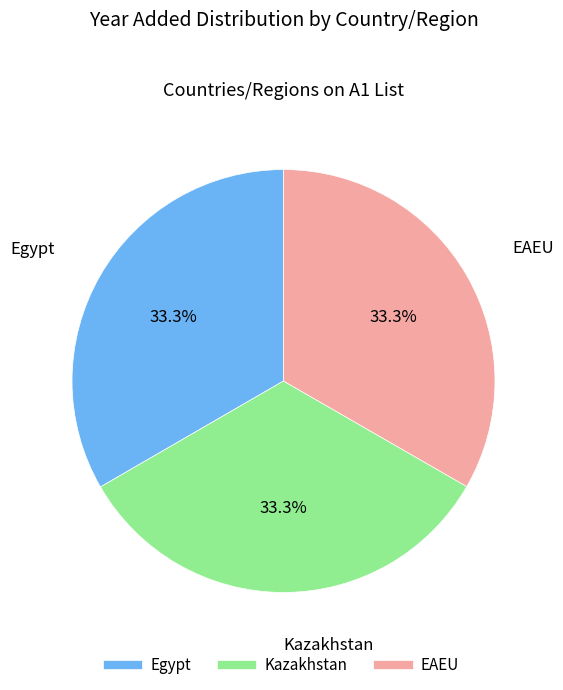

How many slices are in this pie chart?

3